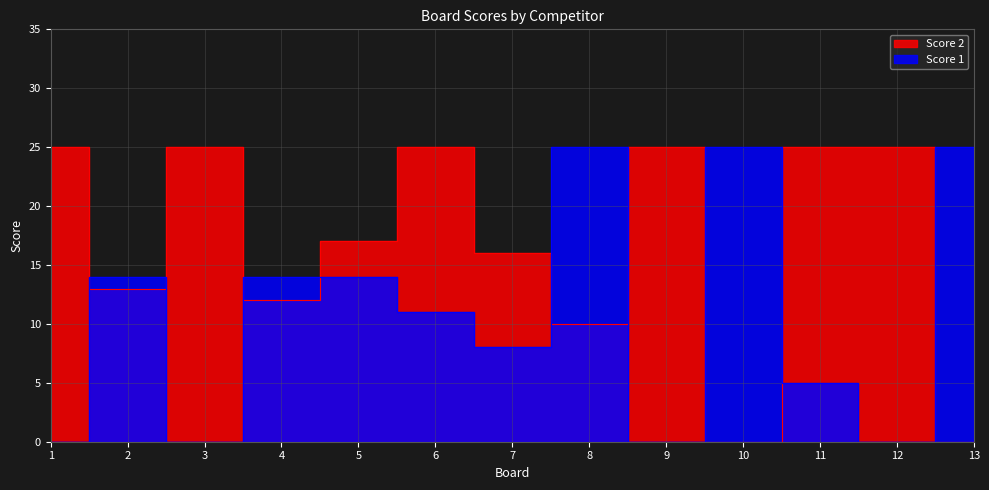

Where is Score 2 nearest to the value 12?

4